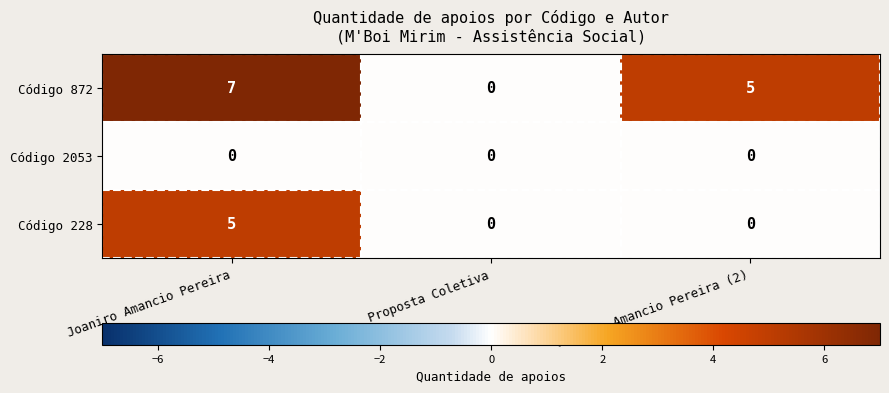

The value of Código 2053 at Joaniro Amancio Pereira is 0. True or false?

True